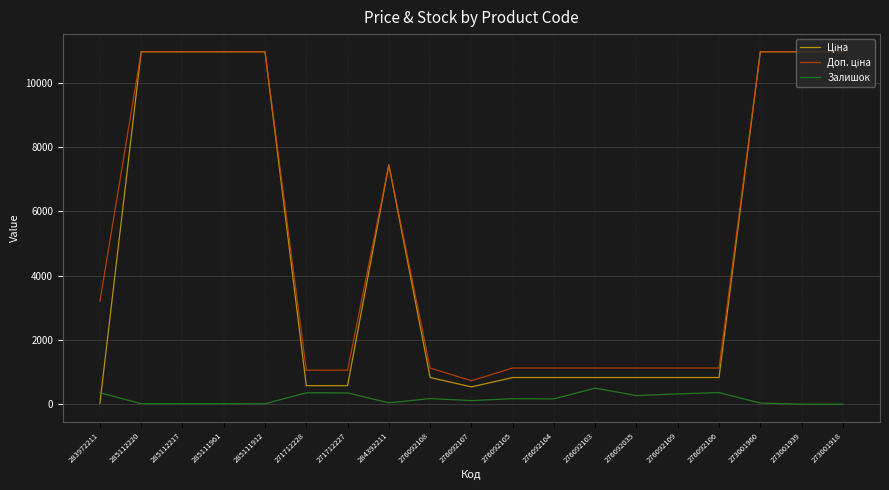

What is the maximum value shown in the chart?

10964.4